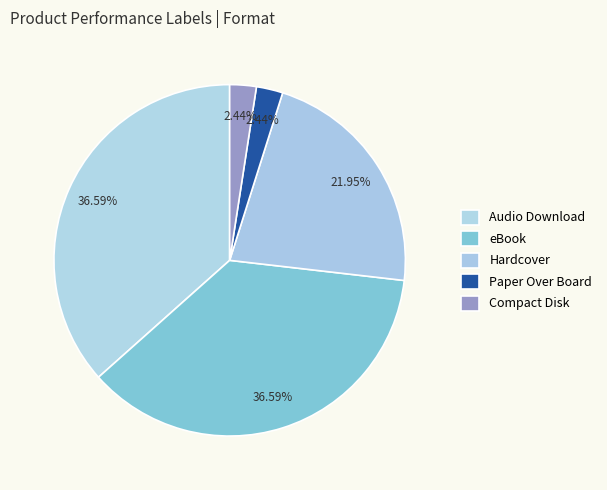

How many slices are in this pie chart?

5